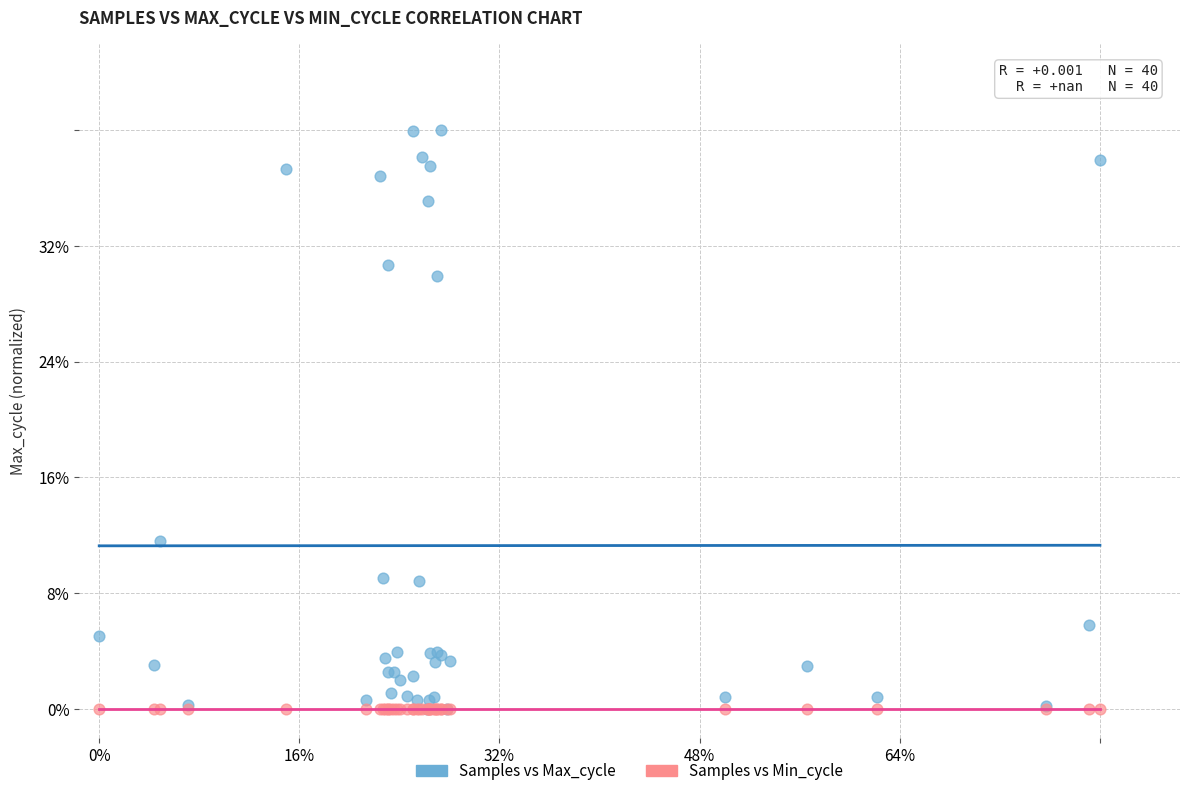

What are all the series names shown in the legend?

Samples vs Max_cycle, Samples vs Min_cycle